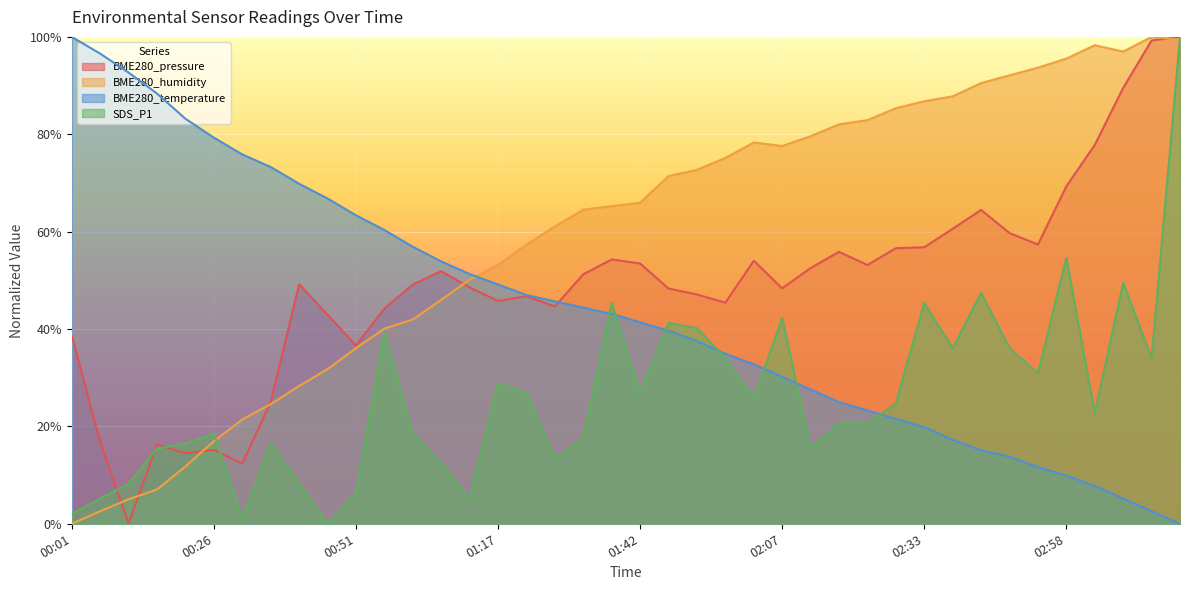

Read the SDS_P1 value at 00:11.

8.2